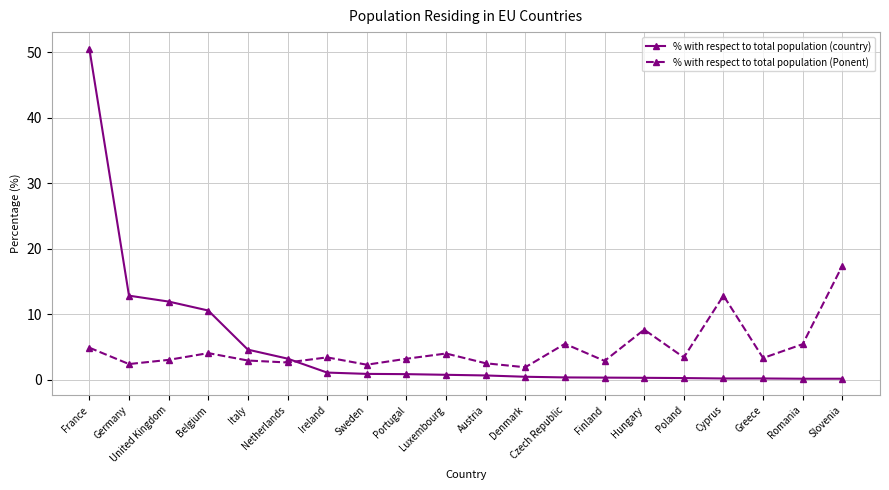

At which label does % with respect to total population (country) reach its peak?

France